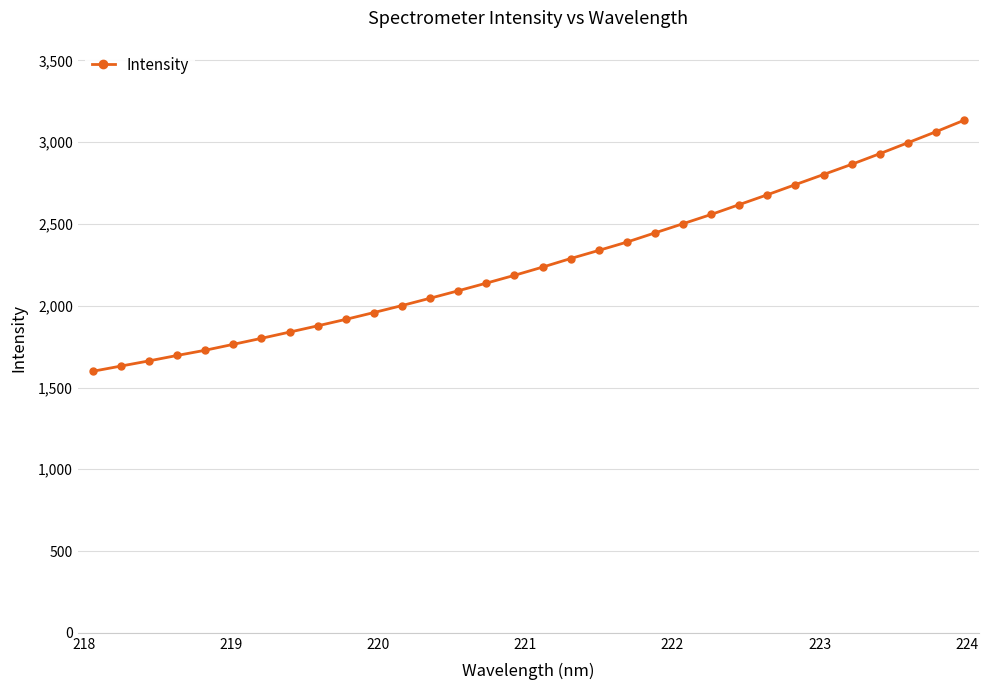

What is the value of the 21st point from the left?

2445.5